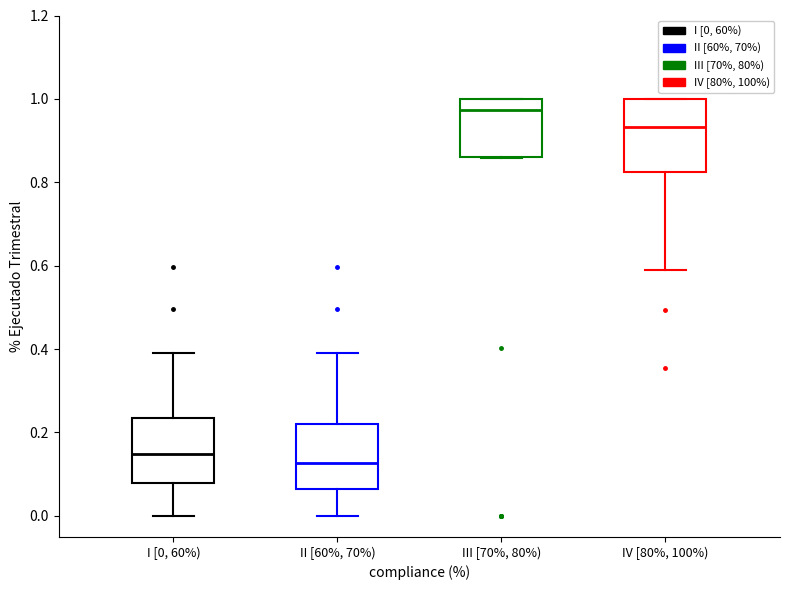

Which box has the lowest median line?

II [60%, 70%)